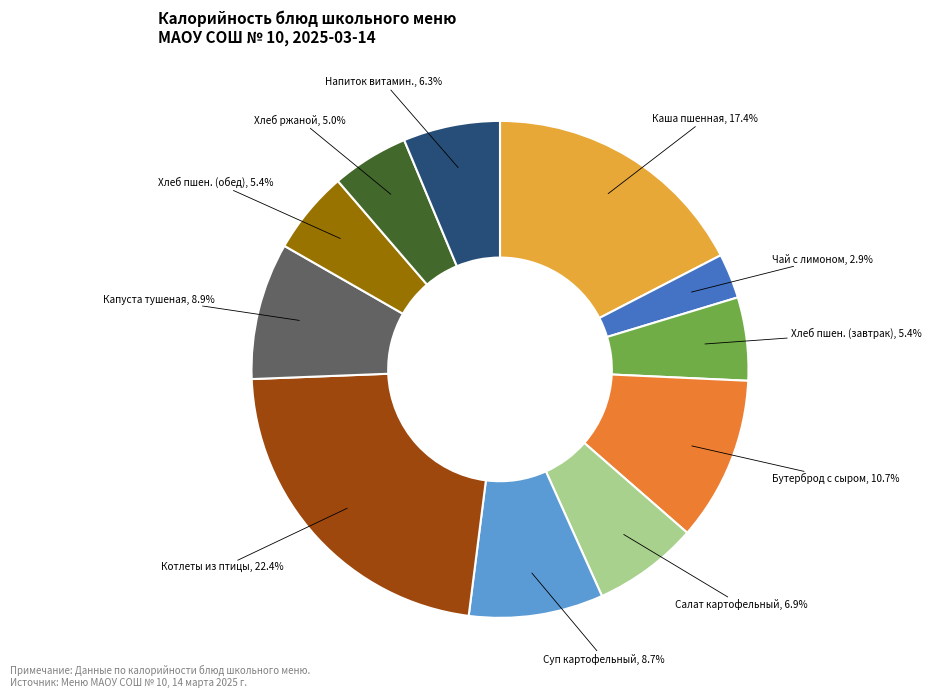

Combined, do Хлеб пшен. (обед), 5.4% and Хлеб пшен. (завтрак), 5.4% account for over 50%?

No